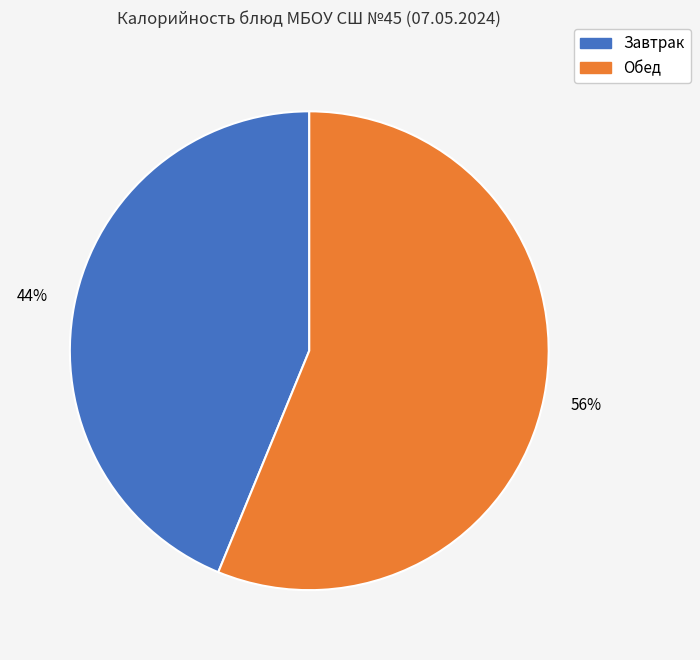

To the nearest percent, what is the difference between the largest and smallest slice percentages?

12%